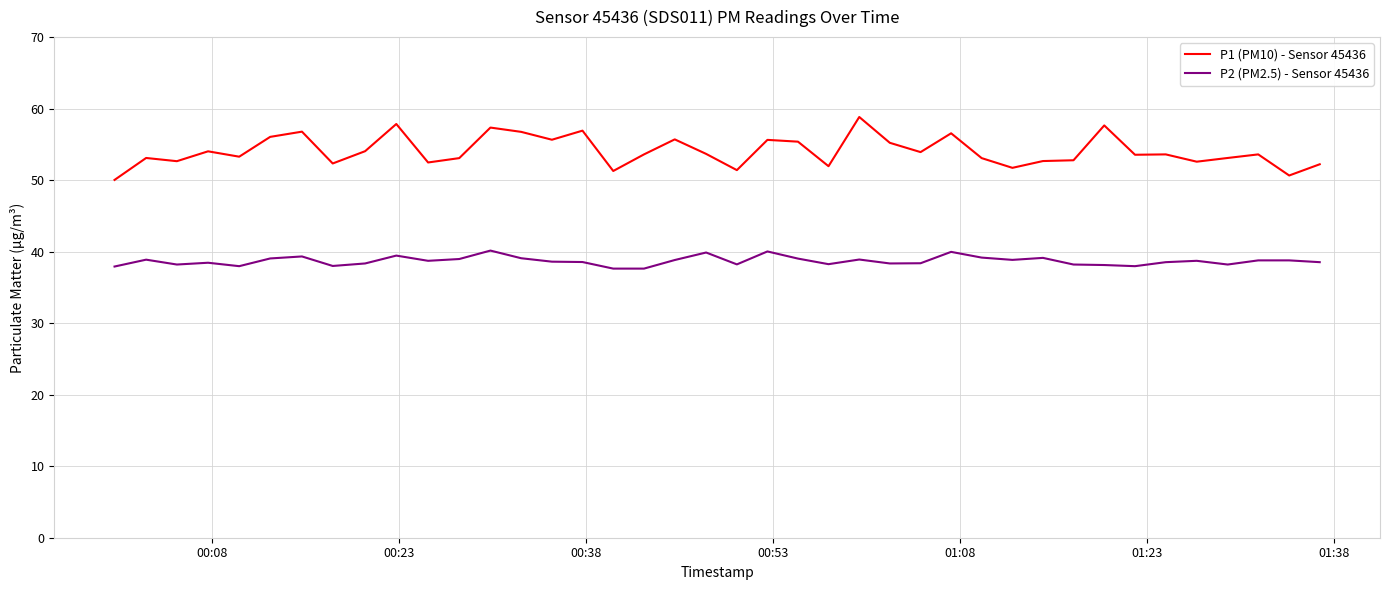

At how many categories does at least one series exceed 44?

40